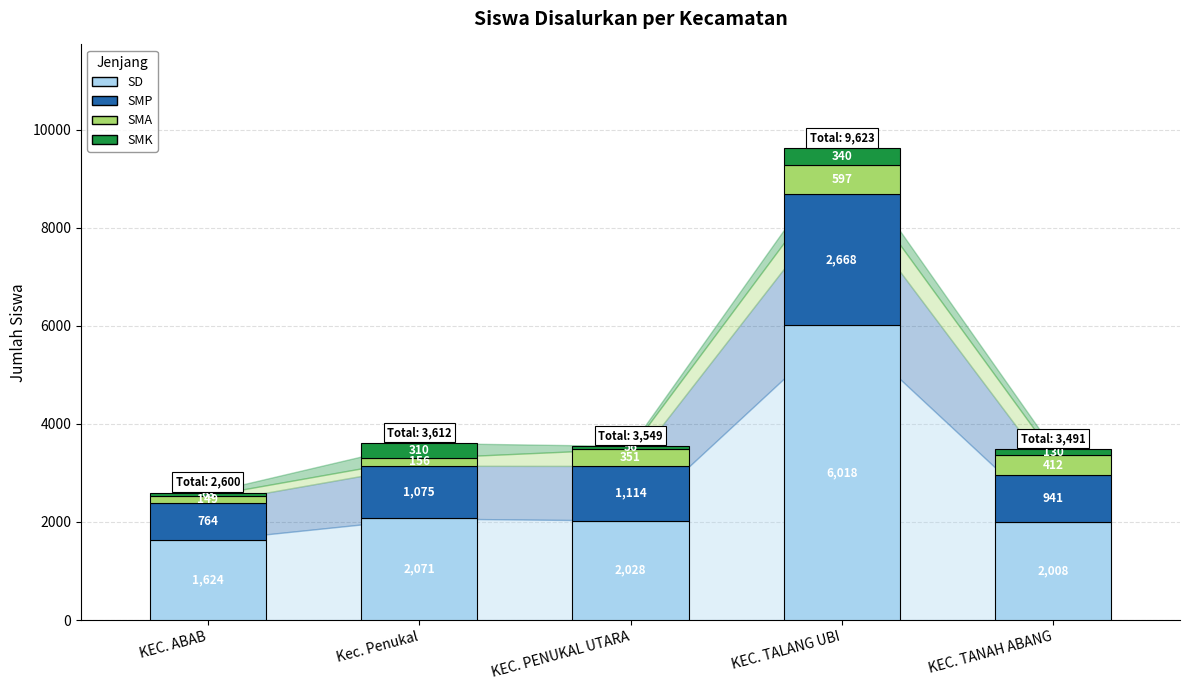

What is the average value of the SD series?

2750